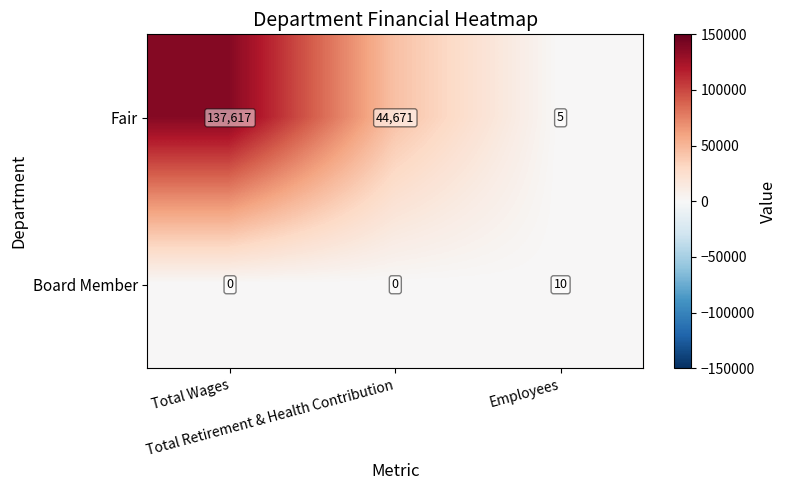

How many Fair values are between 5 and 137617?

3